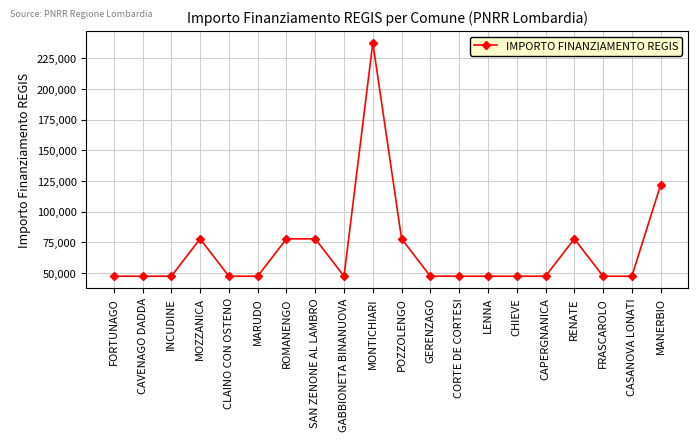

How many lines are shown in the chart?

1